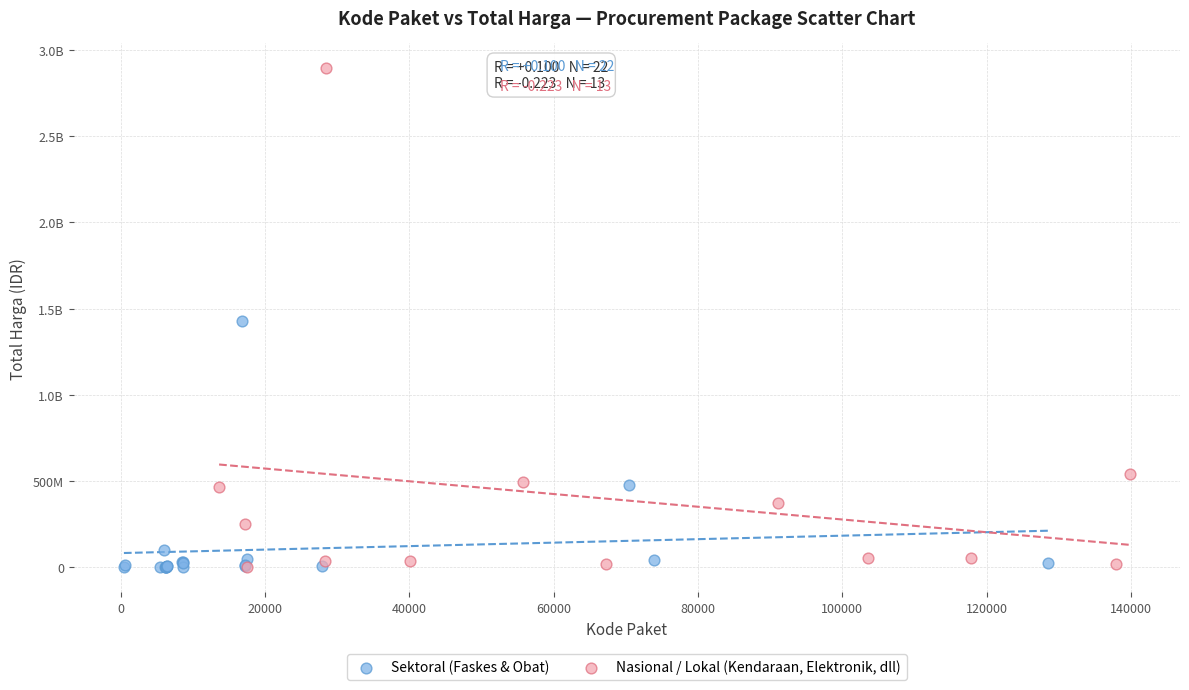

What are all the series names shown in the legend?

Sektoral (Faskes & Obat), Nasional / Lokal (Kendaraan, Elektronik, dll)